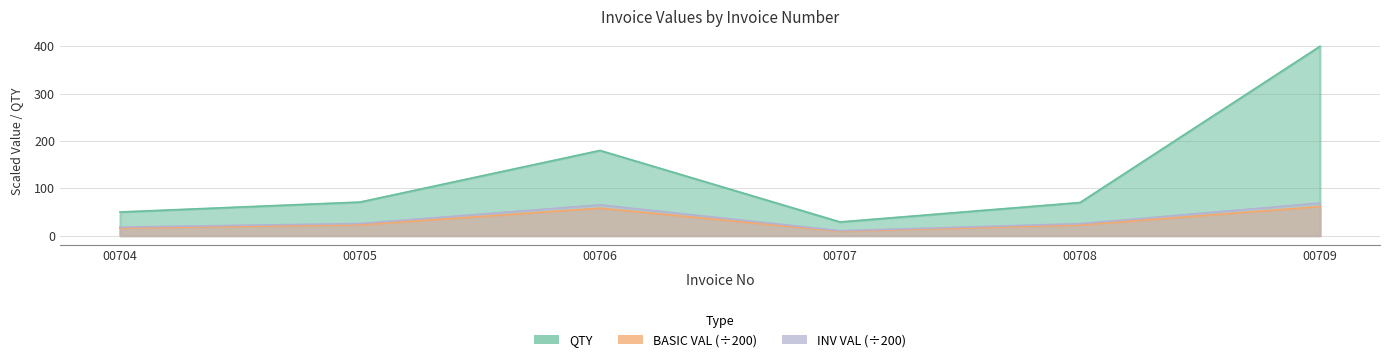

Count the number of categories in the chart.

6